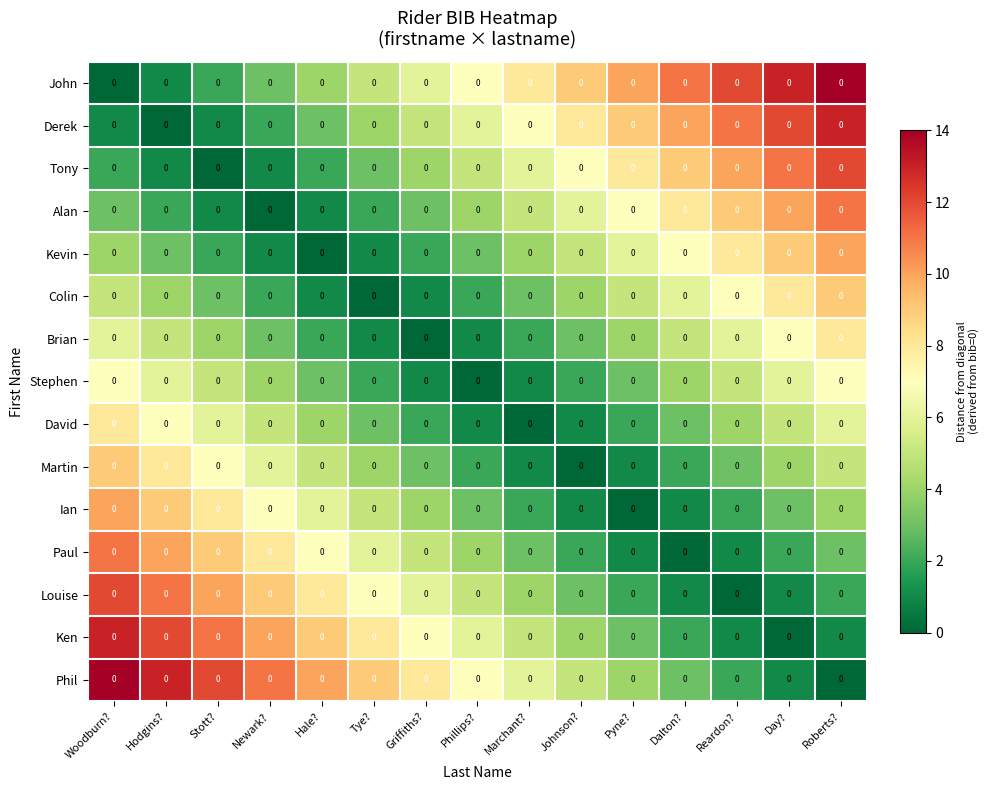

Is it true that Colin equals 6 at Dalton??

True